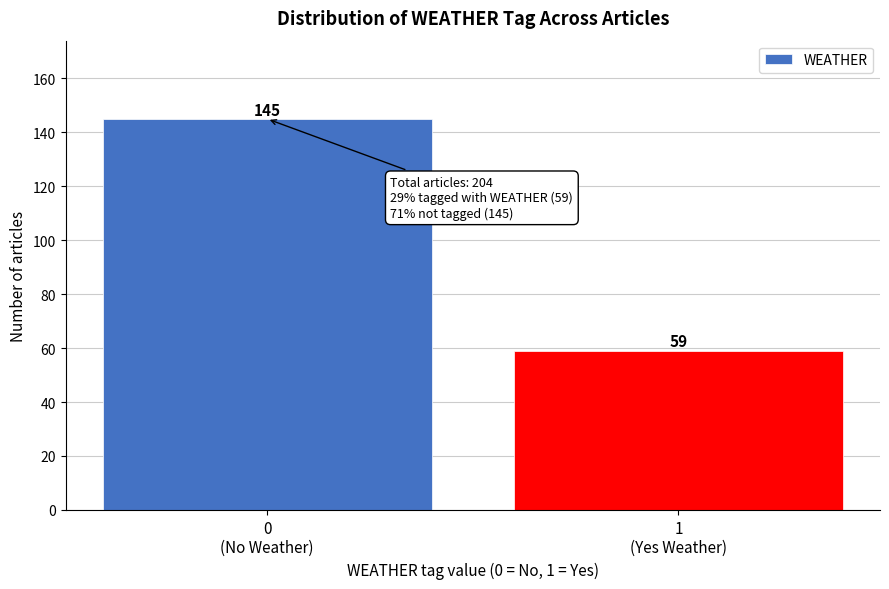

Reading left to right, list all the values displayed in this chart.

145	59